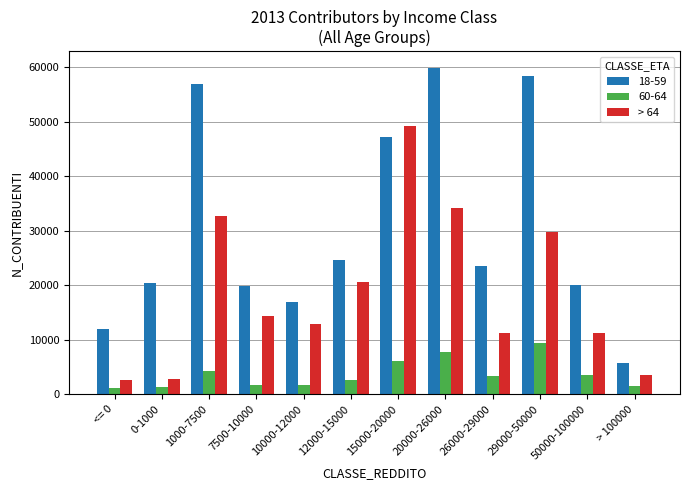

List the series in order of their overall mean, highest first.

18-59, > 64, 60-64